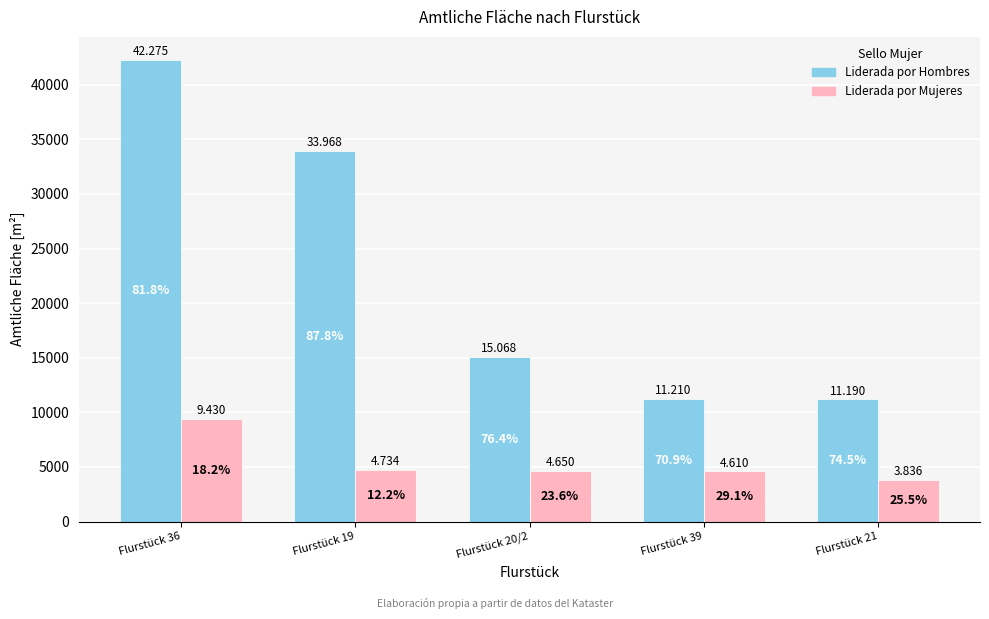

How many bars are there in total?

10